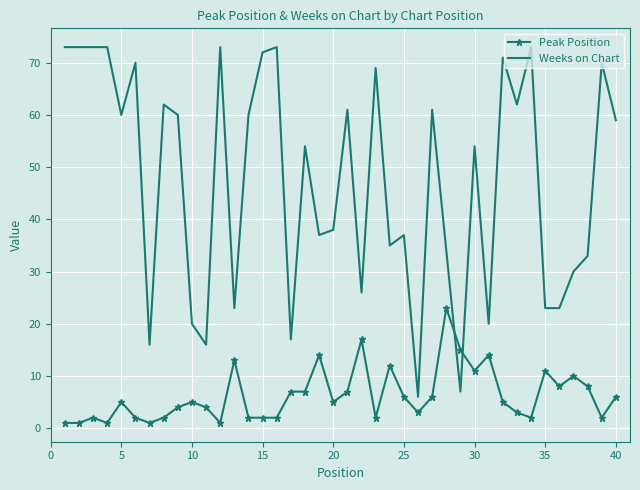

List the series in order of their overall mean, lowest first.

Peak Position, Weeks on Chart